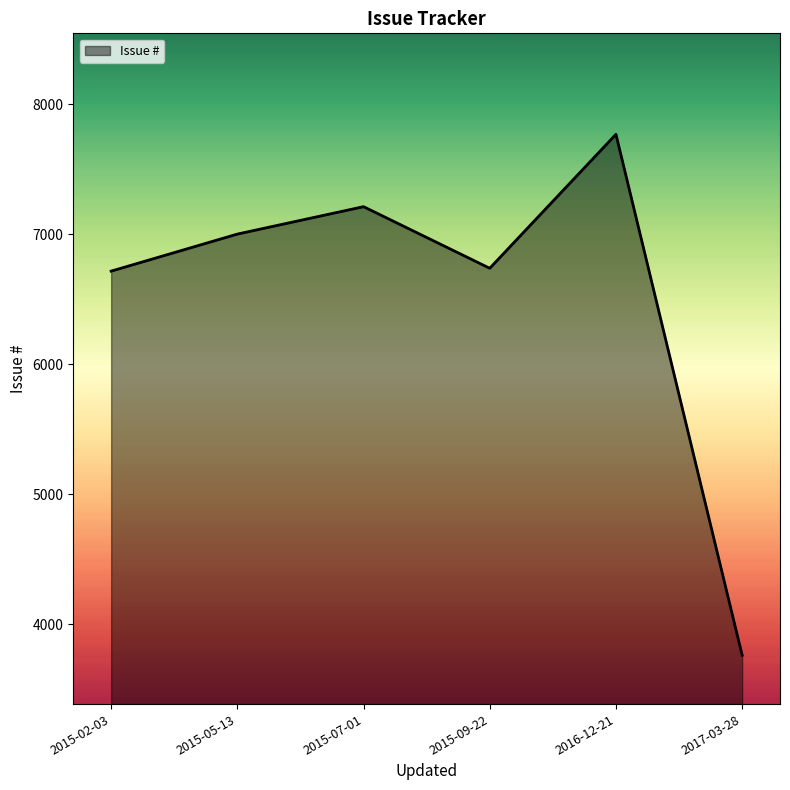

What value does the data have at 2015-09-22, to the nearest 50?

6750